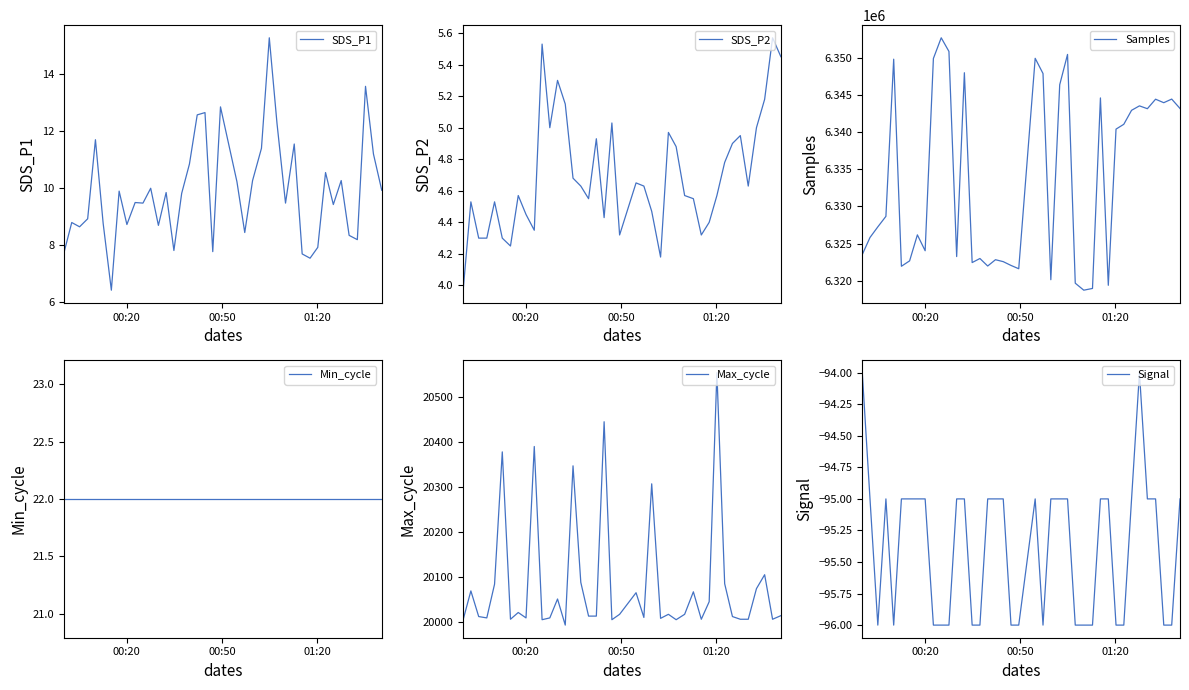

True or false: Signal and Min_cycle cross at least once.

False